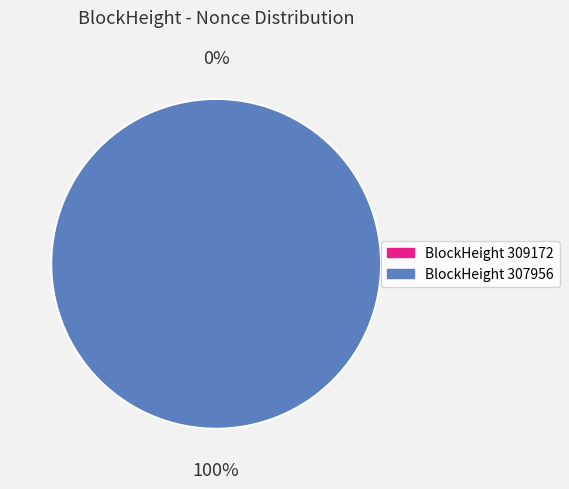

To the nearest percent, what is the difference between the 309172 and 307956 slice percentages?

100%